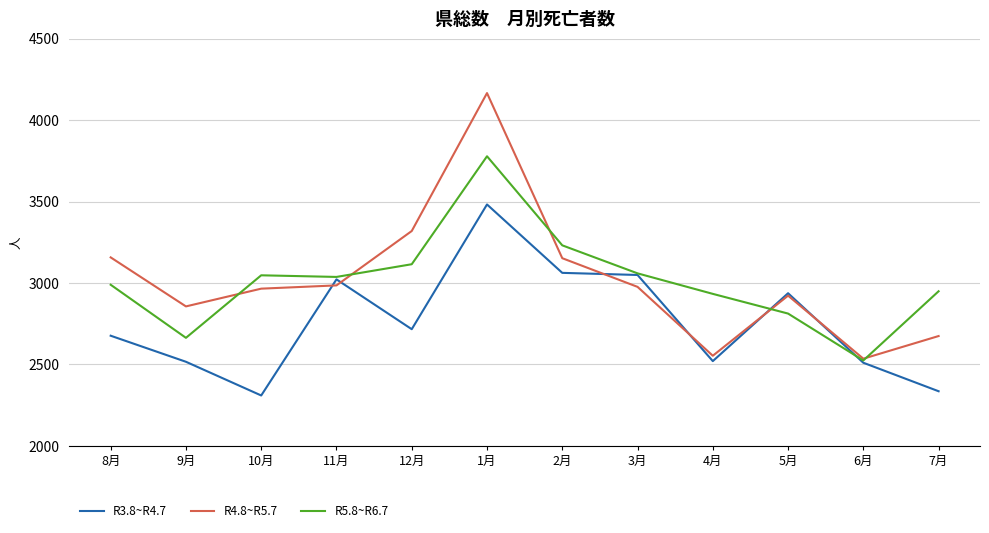

Does the chart have visible grid lines?

Yes